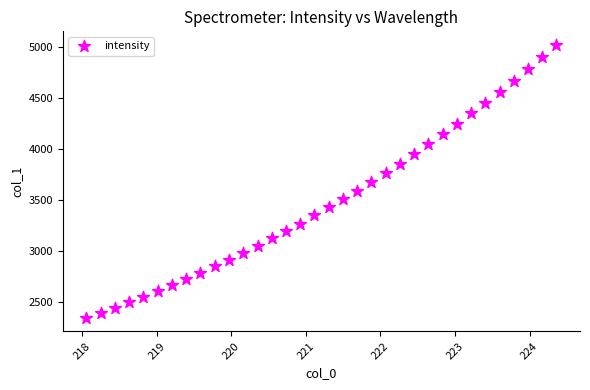

What is the range of X values (max minus min)?

6.3